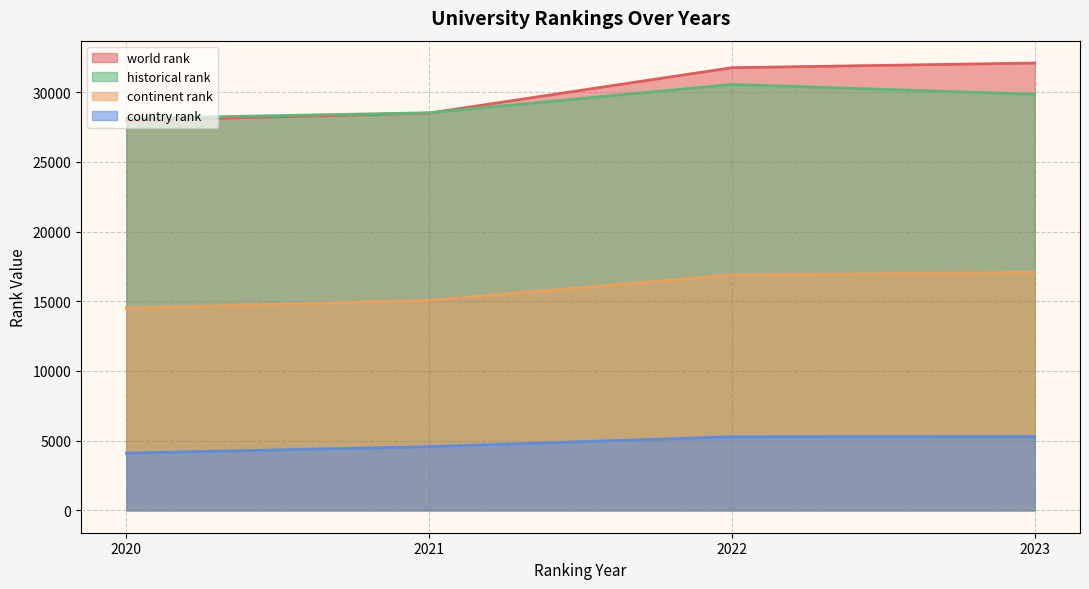

Does the chart display data point markers on the line(s)?

No